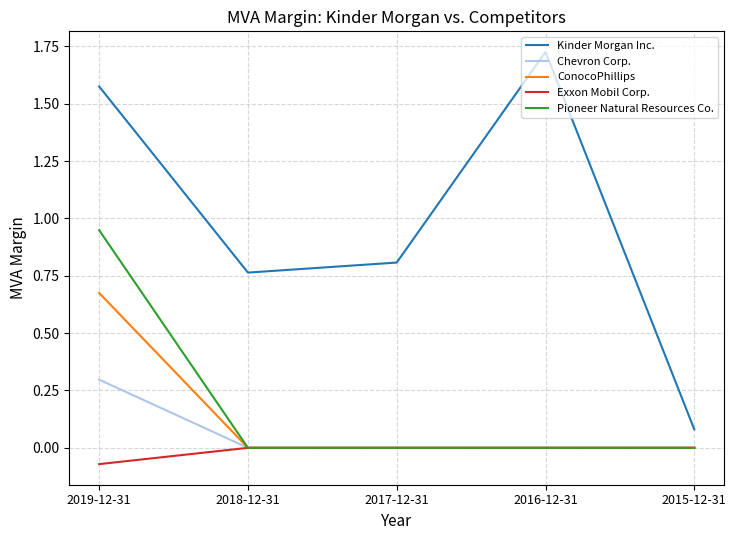

True or false: Pioneer Natural Resources Co. has a value of -0.6 at 2017-12-31.

False